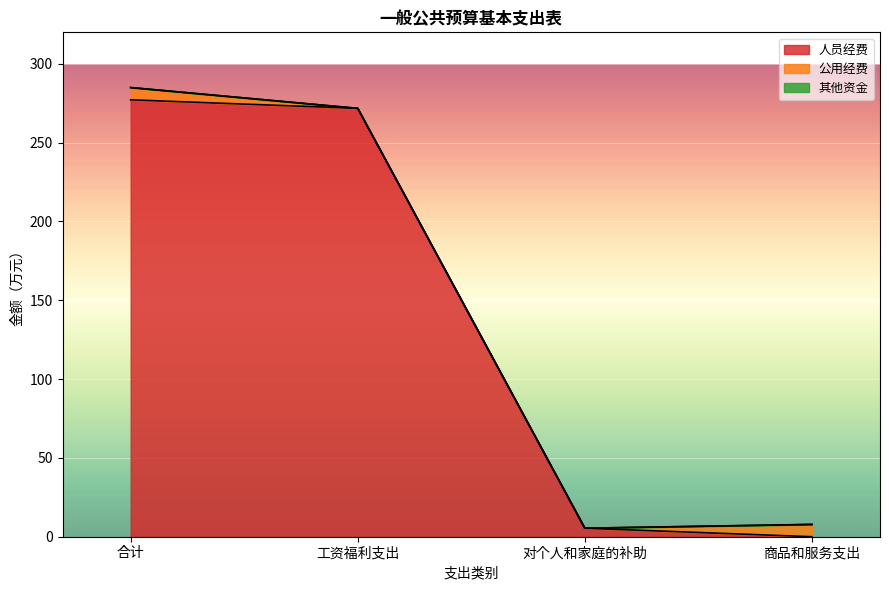

Read the 合计小计 value at 商品和服务支出.

7.8